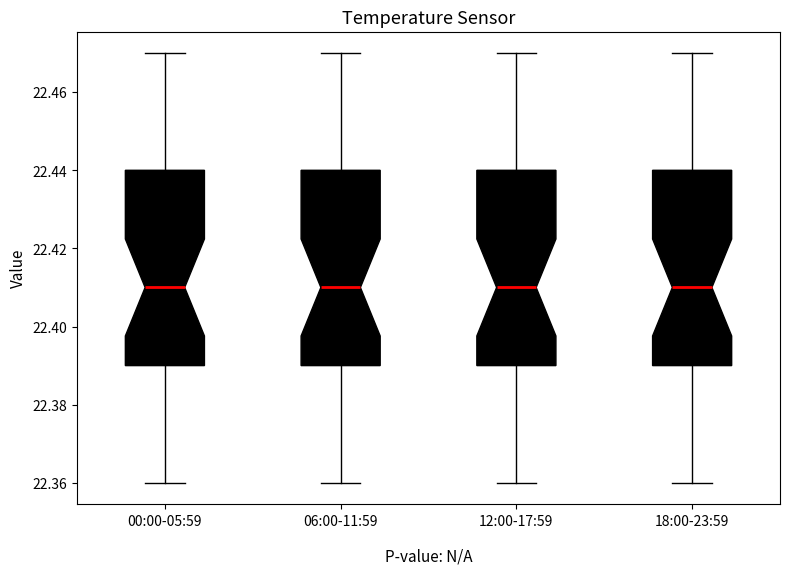

Where is the lower edge of the box for 12:00-17:59 on the y-axis? The values are not printed on the chart, so give them approximately, as read against the axis.

22.39